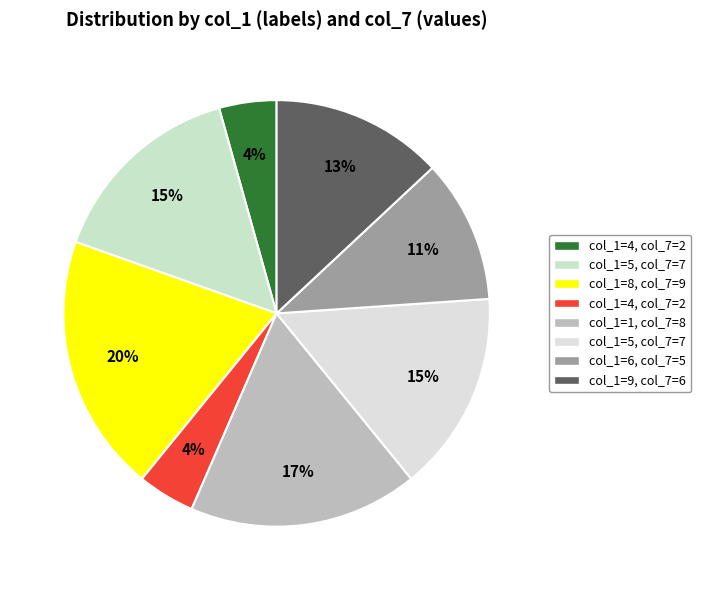

Count the number of slices in the pie.

8